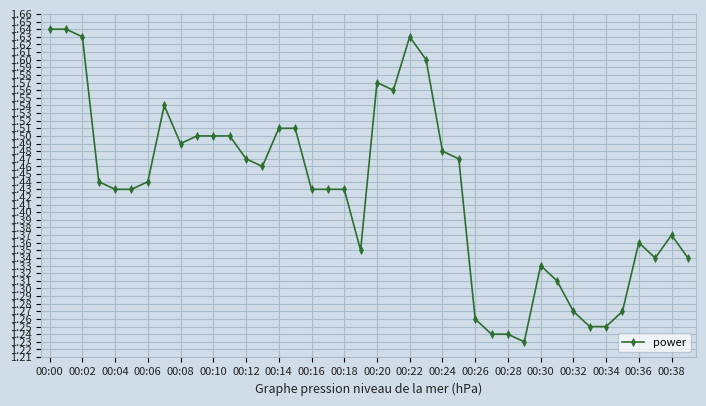

How many values are between 1 and 2?

40